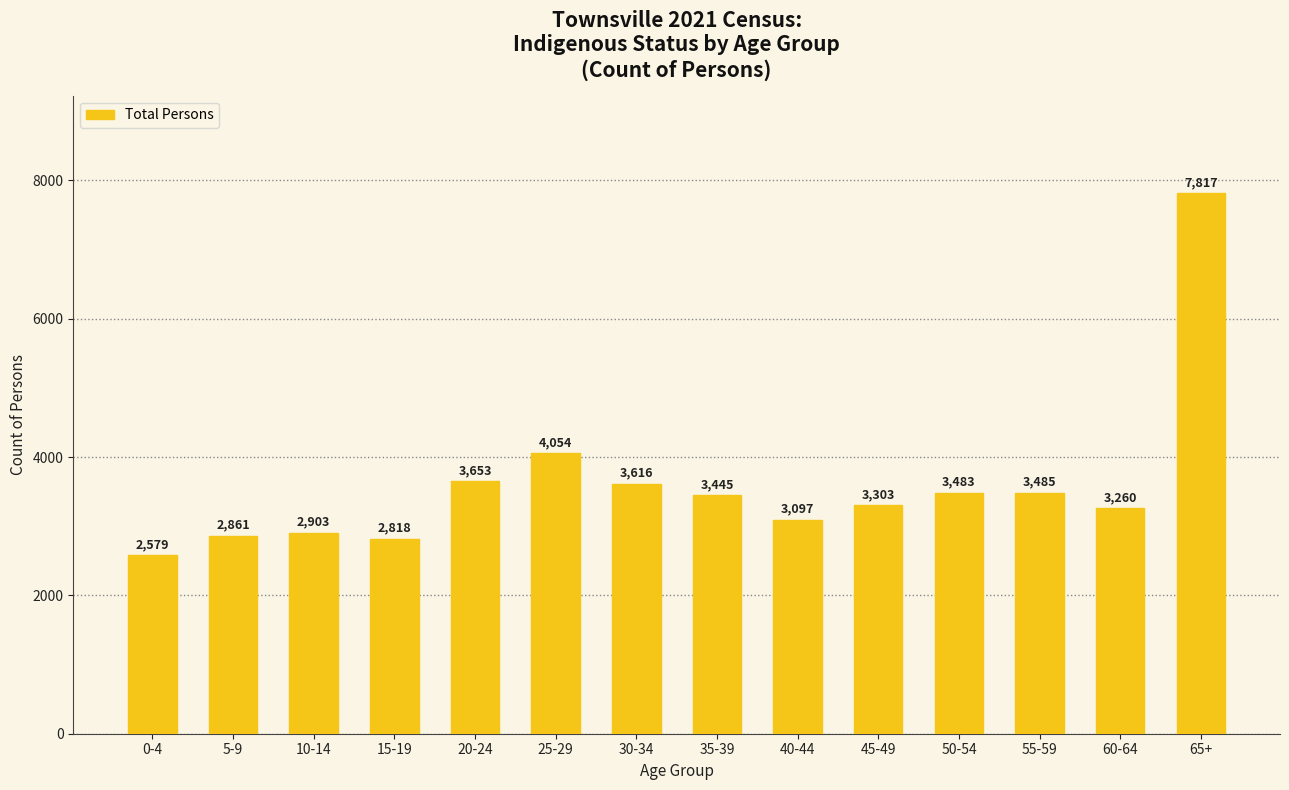

What position from the right is 10-14?

12